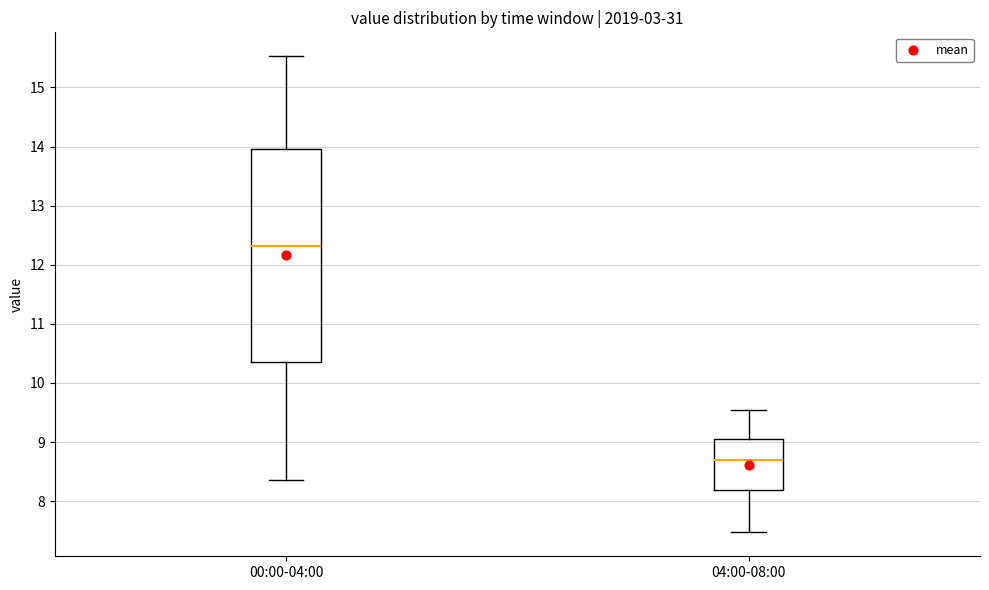

Reading left to right, read every box against the y-axis: the position of its median line, the range the box covers, and the ends of its whiskers. The values are not printed on the chart, so give them approximately, as read against the axis.

00:00-04:00: median 12.3, box 10.4 to 14.0, whiskers 8.4 to 15.5
04:00-08:00: median 8.7, box 8.2 to 9.1, whiskers 7.5 to 9.6